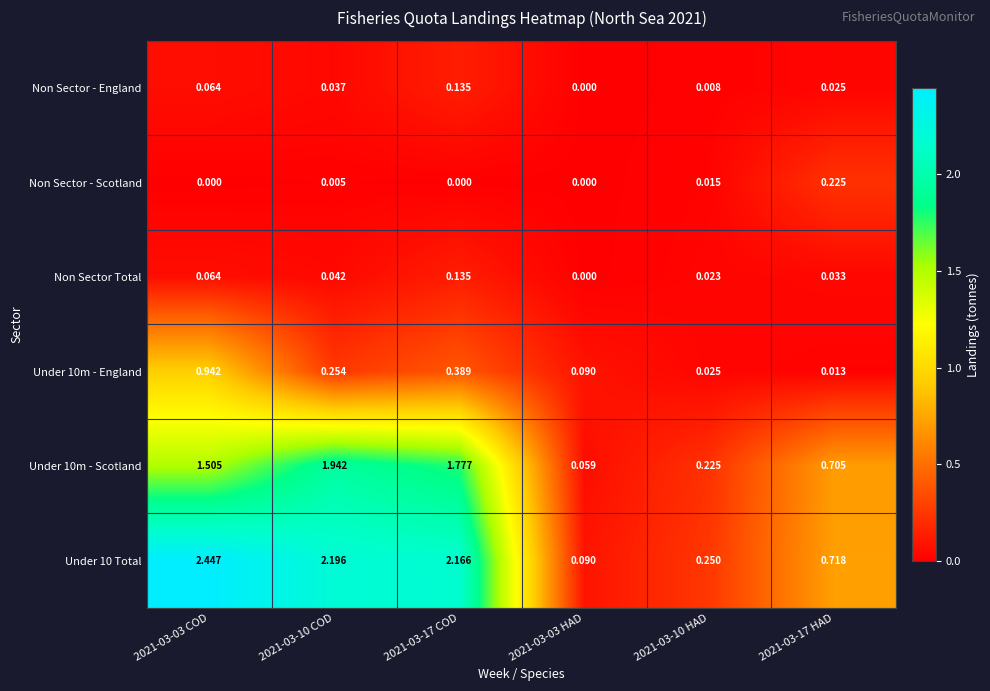

Is the value of Non Sector - England at 2021-03-17 COD greater than the value of Under 10m - England at 2021-03-17 COD?

No